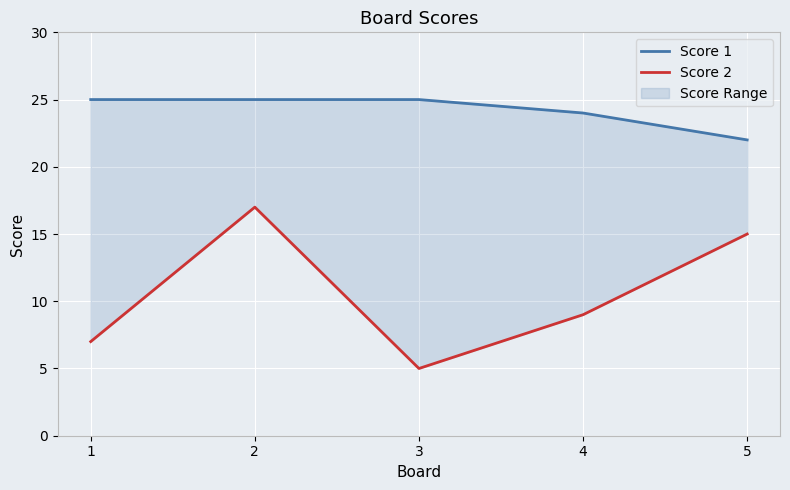

What is the sum of all Score 2 values?

53